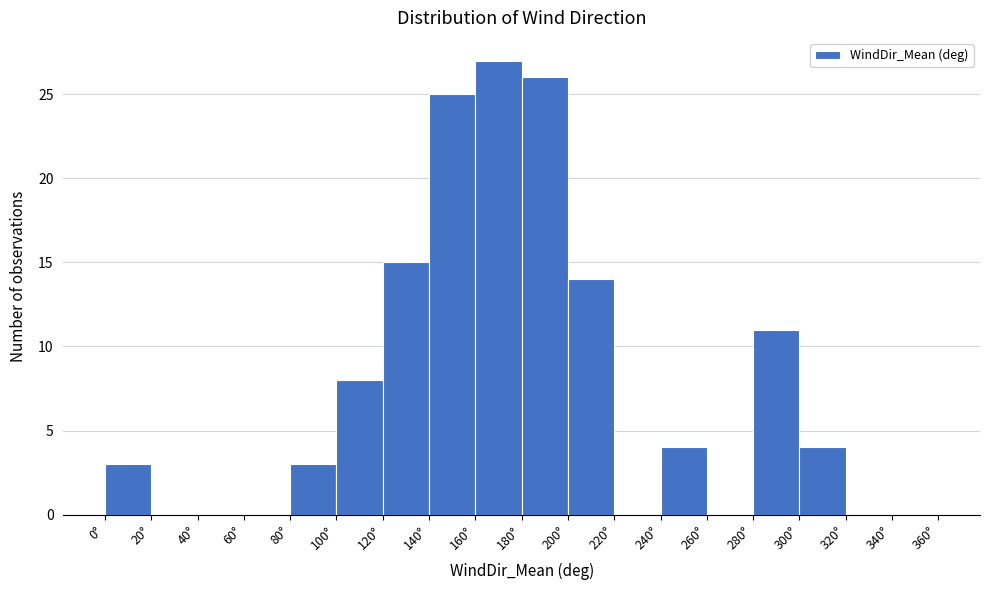

Reading left to right, transcribe this chart: for each bar, give the range it covers on the x-axis and its height. The values are not printed on the chart, so give them approximately, as read against the axis.

0 to 20: 3
20 to 40: 0
40 to 60: 0
60 to 80: 0
80 to 100: 3
100 to 120: 8
120 to 140: 15
140 to 160: 25
160 to 180: 27
180 to 200: 26
200 to 220: 14
220 to 240: 0
240 to 260: 4
260 to 280: 0
280 to 300: 11
300 to 320: 4
320 to 340: 0
340 to 360: 0